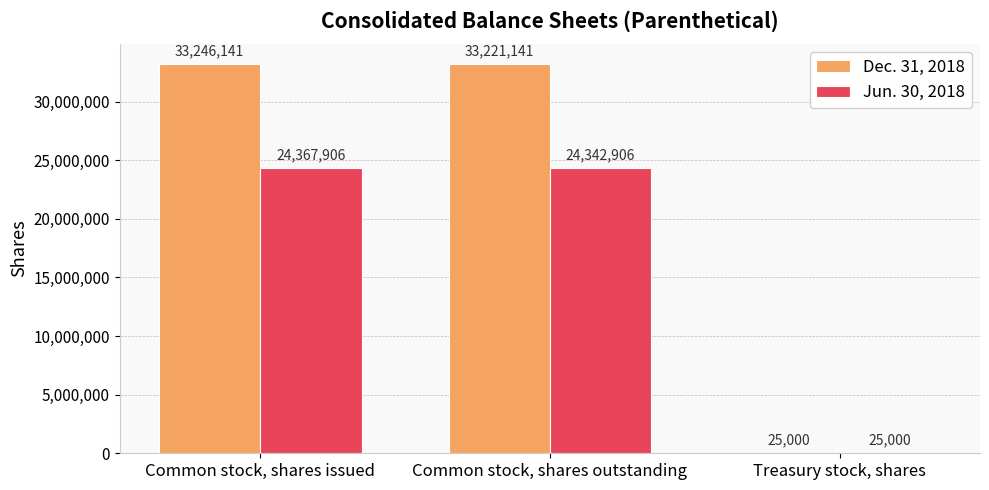

The value of Jun. 30, 2018 at Treasury stock, shares is 25000. True or false?

True